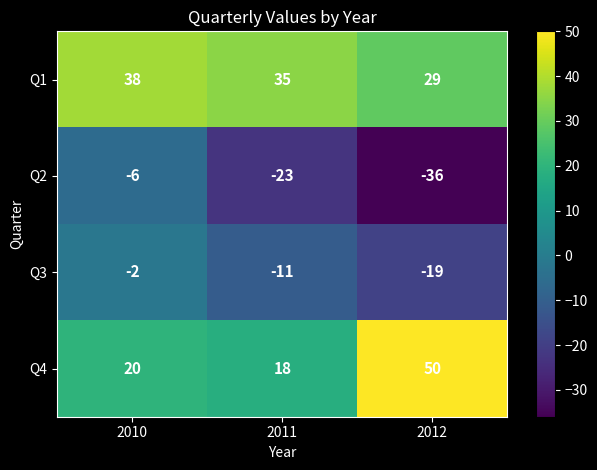

What is the sum of the Q4 values at 2010 and 2011?

38